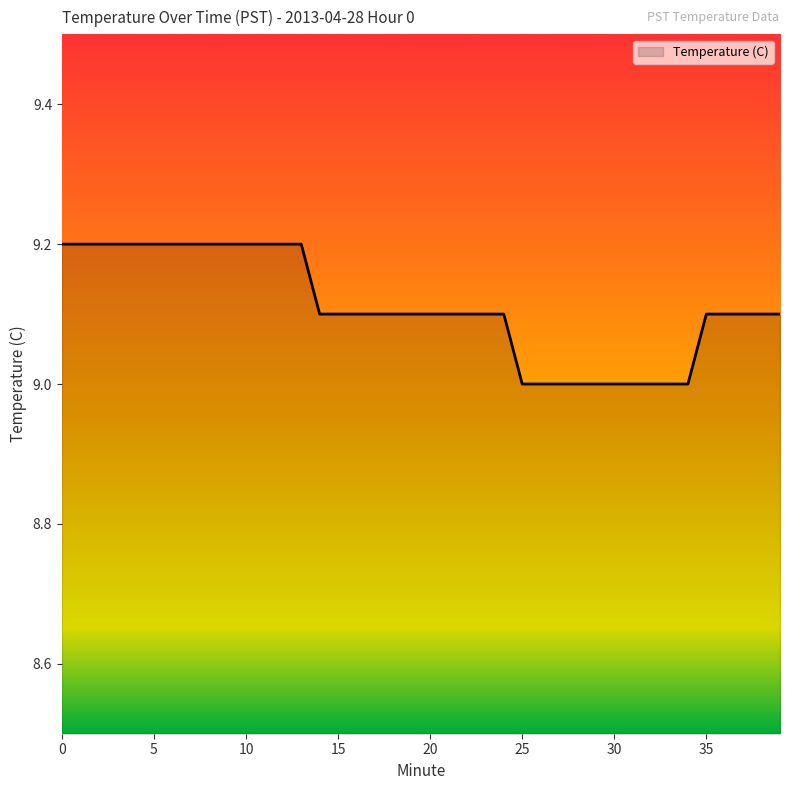

What is the maximum value shown in the chart?

9.2